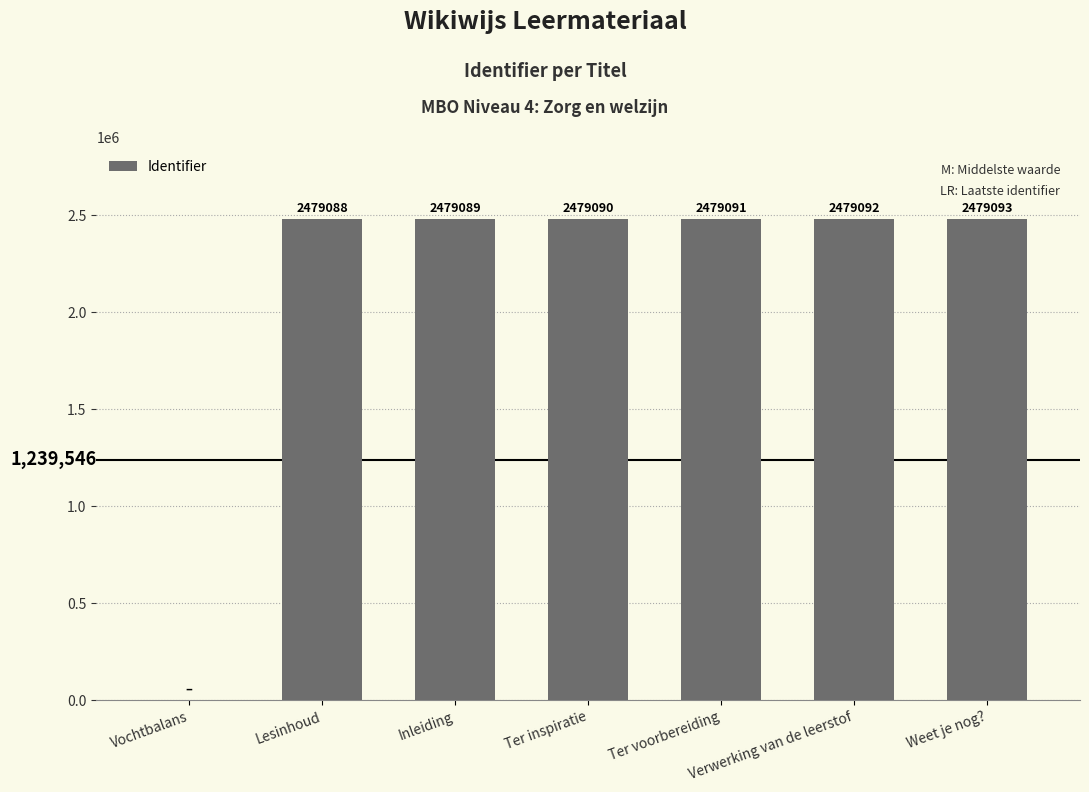

What is the difference between the values at Lesinhoud and Vochtbalans?

2479088